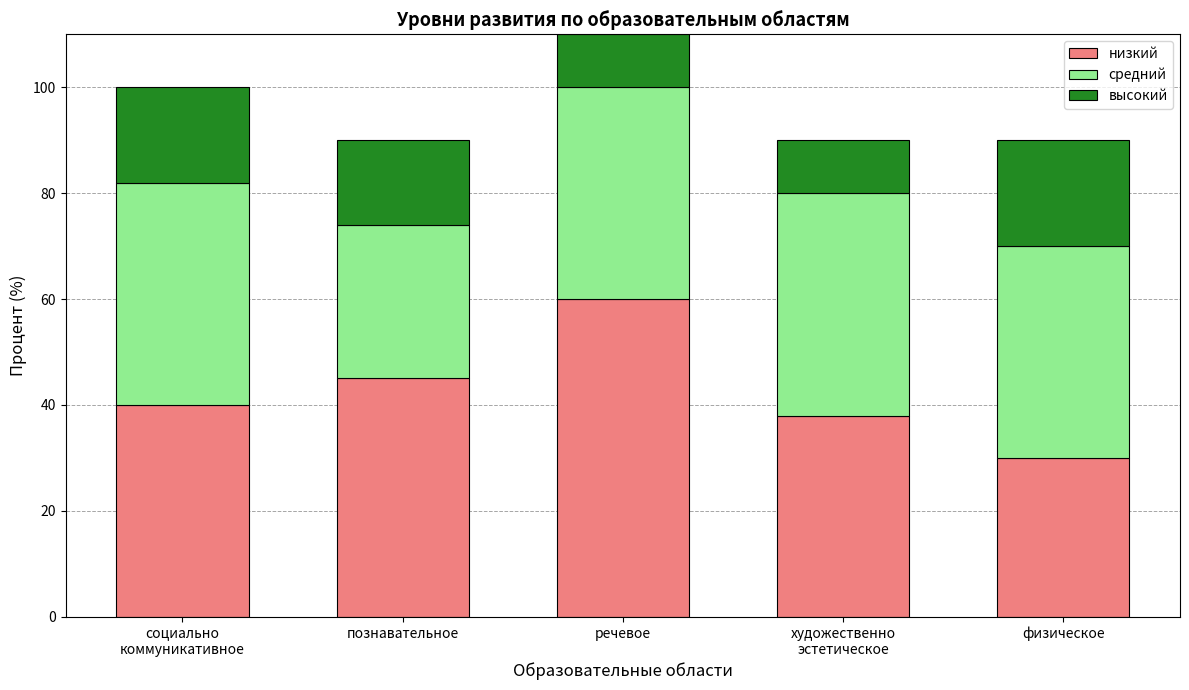

What is the sum of the низкий values at речевое and физическое?

90